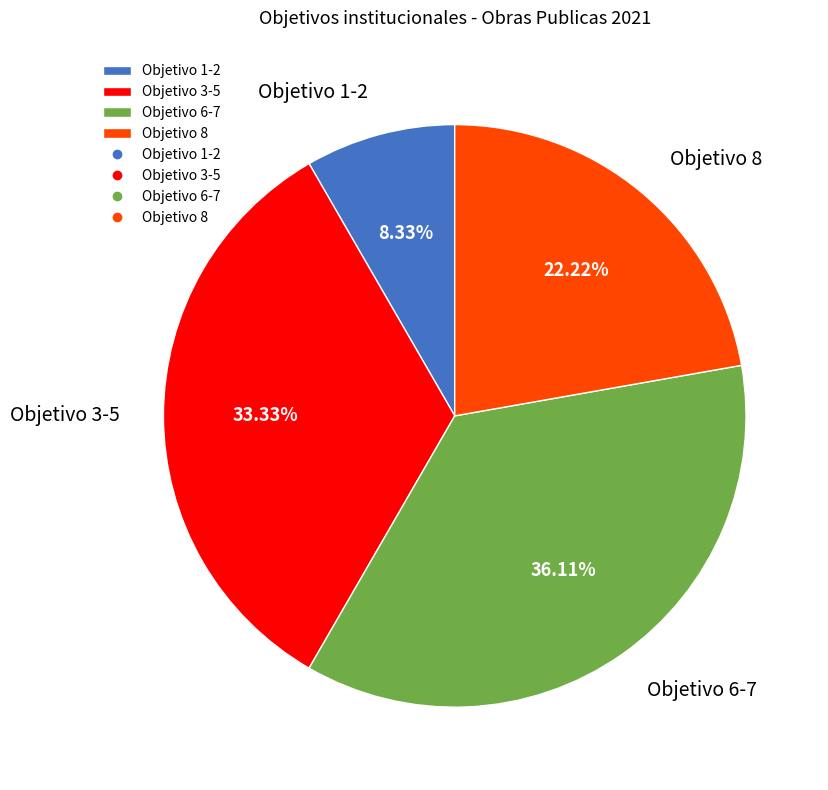

Count the number of slices in the pie.

4